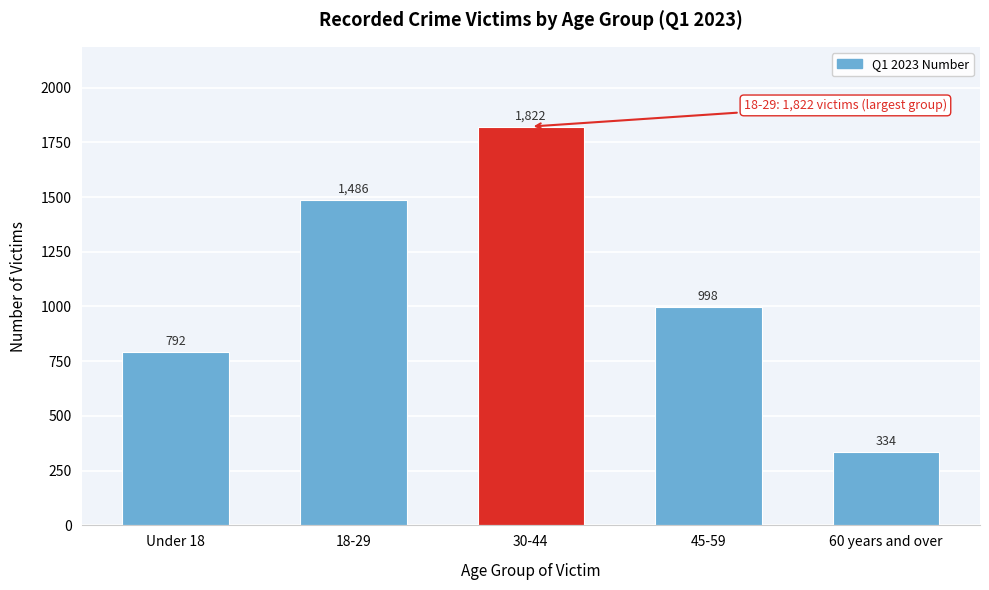

Reading left to right, extract all data points from this chart.

Under 18=792	18-29=1486	30-44=1822	45-59=998	60 years and over=334